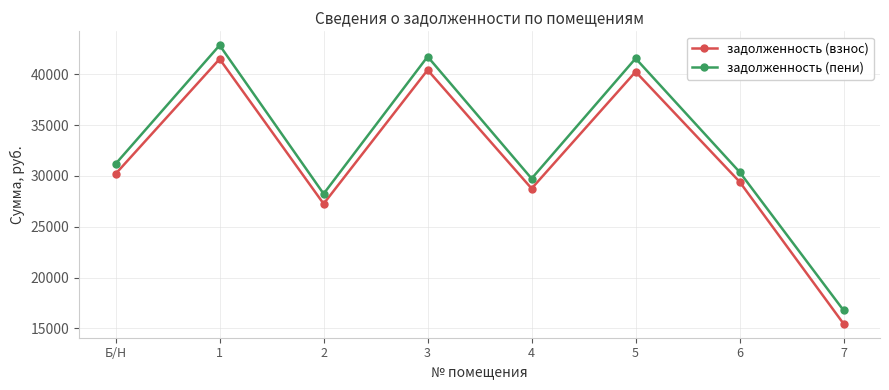

Reading left to right, transcribe all the data shown in this chart.

задолженность (взнос): 30211.9	41522.2	27264.2	40438.7	28765.2	40267.3	29430.5	15443.5
задолженность (пени): 31197.2	42876.2	28246.3	41757.4	29745.4	41580.5	30390.2	16764.1